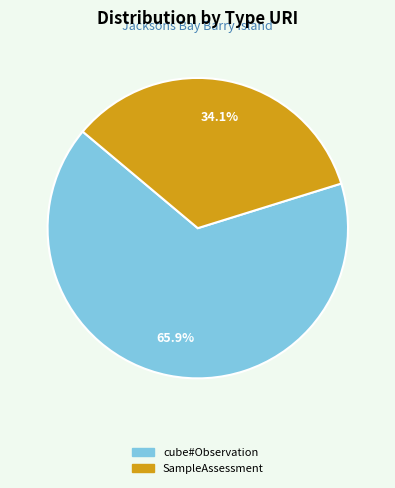

Does any single category account for the majority?

Yes